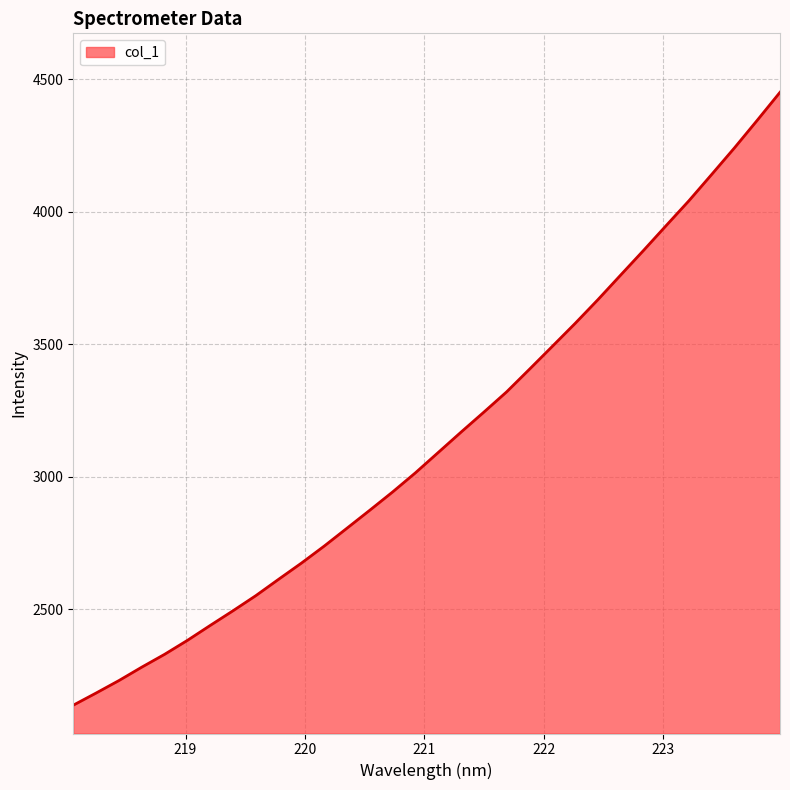

What is the difference between the maximum and minimum values?

2313.4